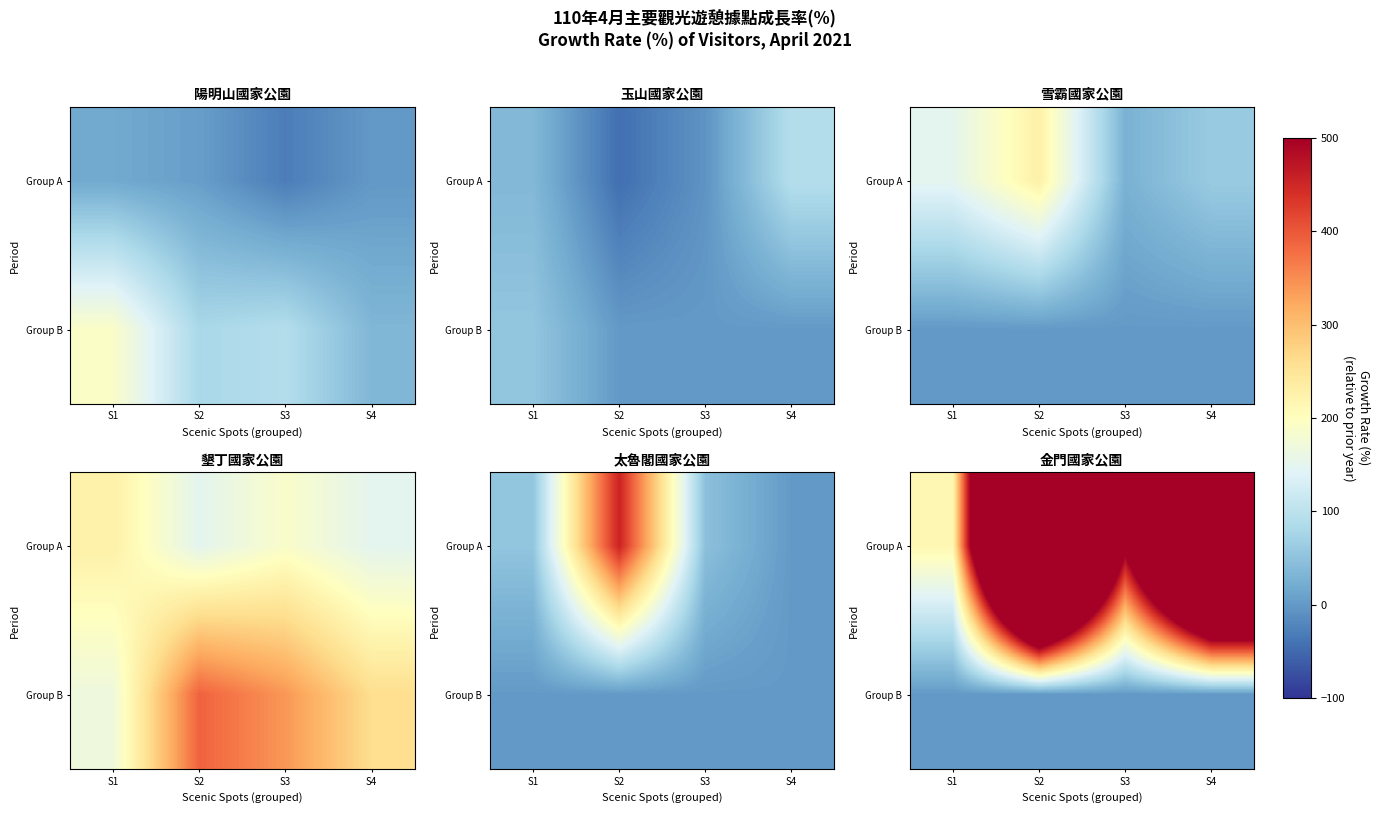

Rank the series by their average value, from lowest to highest.

Group B, Group A